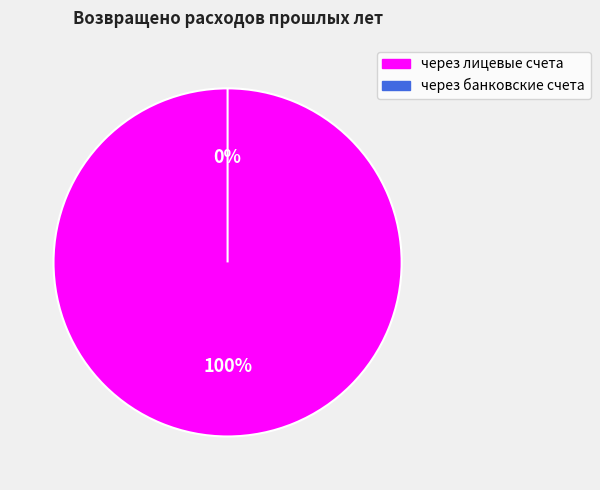

Which category has the smallest portion of the pie?

через банковские счета